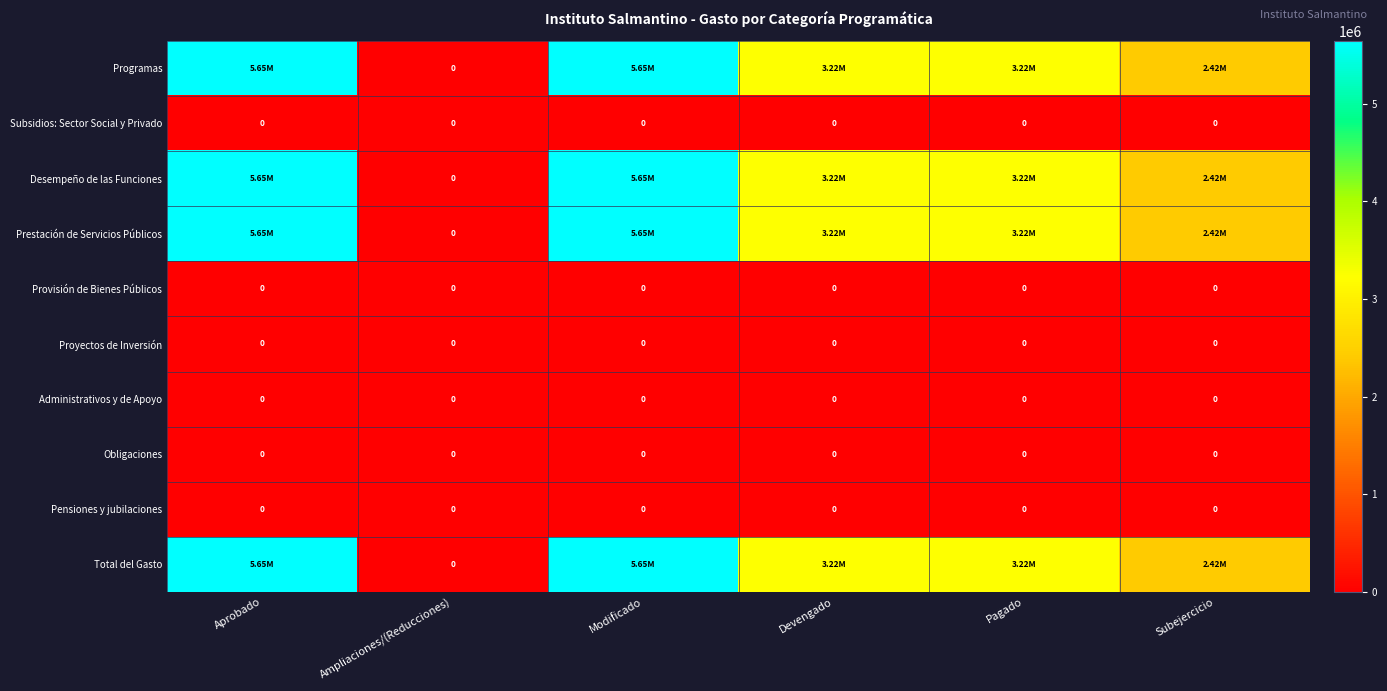

Which has a higher value, Ampliaciones/(Reducciones) or Subejercicio?

Subejercicio